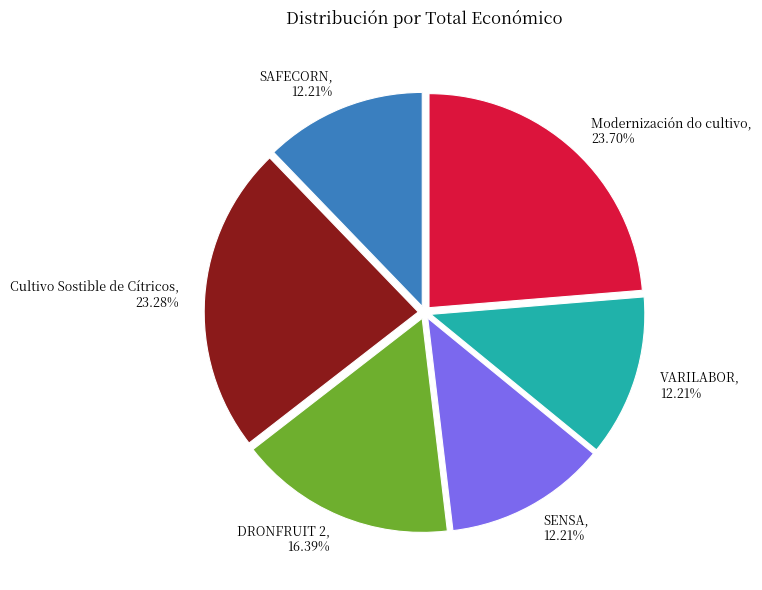

What is the ratio of the value at Modernización do cultivo to the value at VARILABOR?

1.9